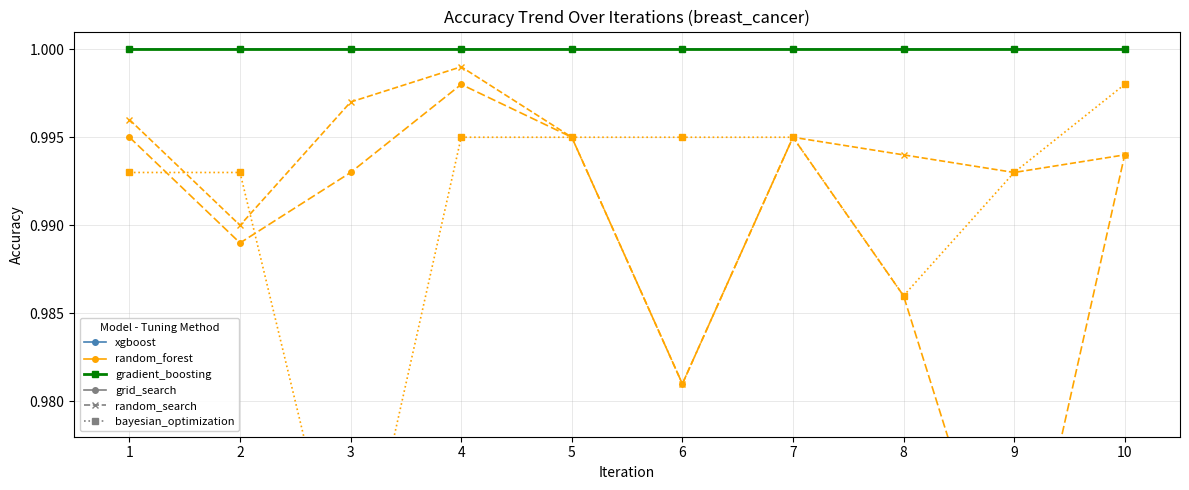

Which category has the lowest value across all series?

3